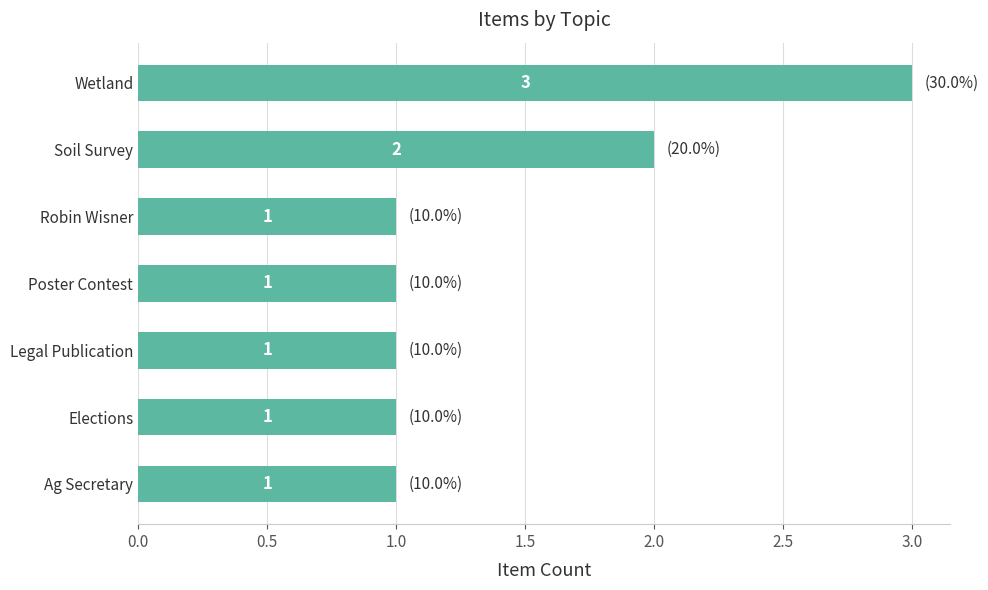

Are the bars grouped side by side (vs. stacked)?

No